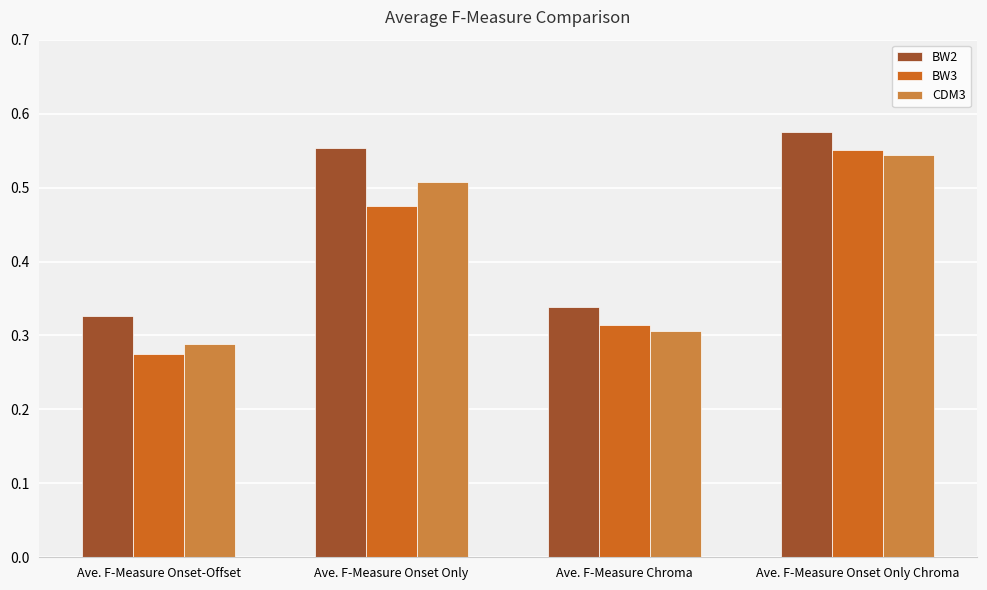

What is the difference between the highest and lowest values at Ave. F-Measure Onset Only?

0.1